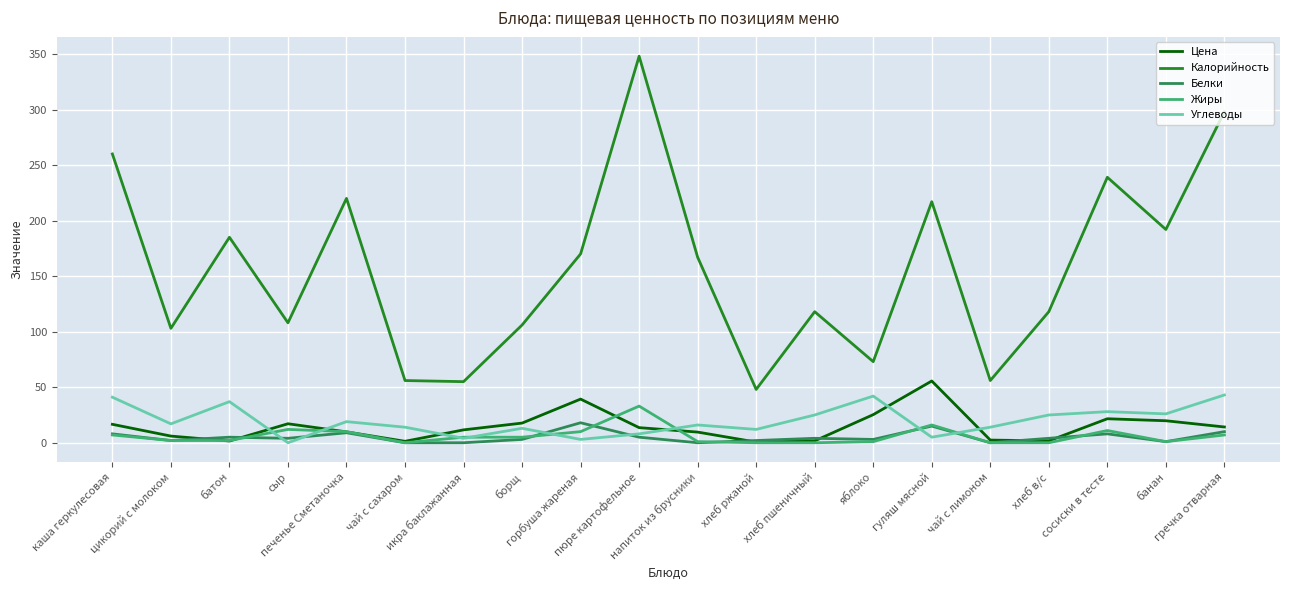

True or false: Жиры and Калорийность intersect in this chart.

False